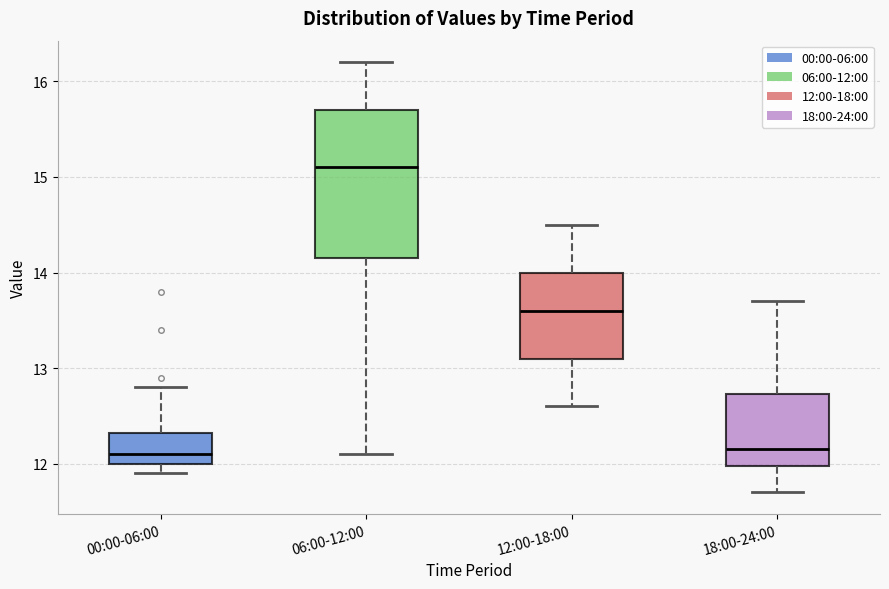

Reading left to right, read every box against the y-axis: the position of its median line, the range the box covers, and the ends of its whiskers. The values are not printed on the chart, so give them approximately, as read against the axis.

00:00-06:00: median 12.1, box 12.0 to 12.3, whiskers 11.9 to 12.8
06:00-12:00: median 15.1, box 14.2 to 15.7, whiskers 12.1 to 16.2
12:00-18:00: median 13.6, box 13.1 to 14.0, whiskers 12.6 to 14.5
18:00-24:00: median 12.2, box 12.0 to 12.7, whiskers 11.7 to 13.7